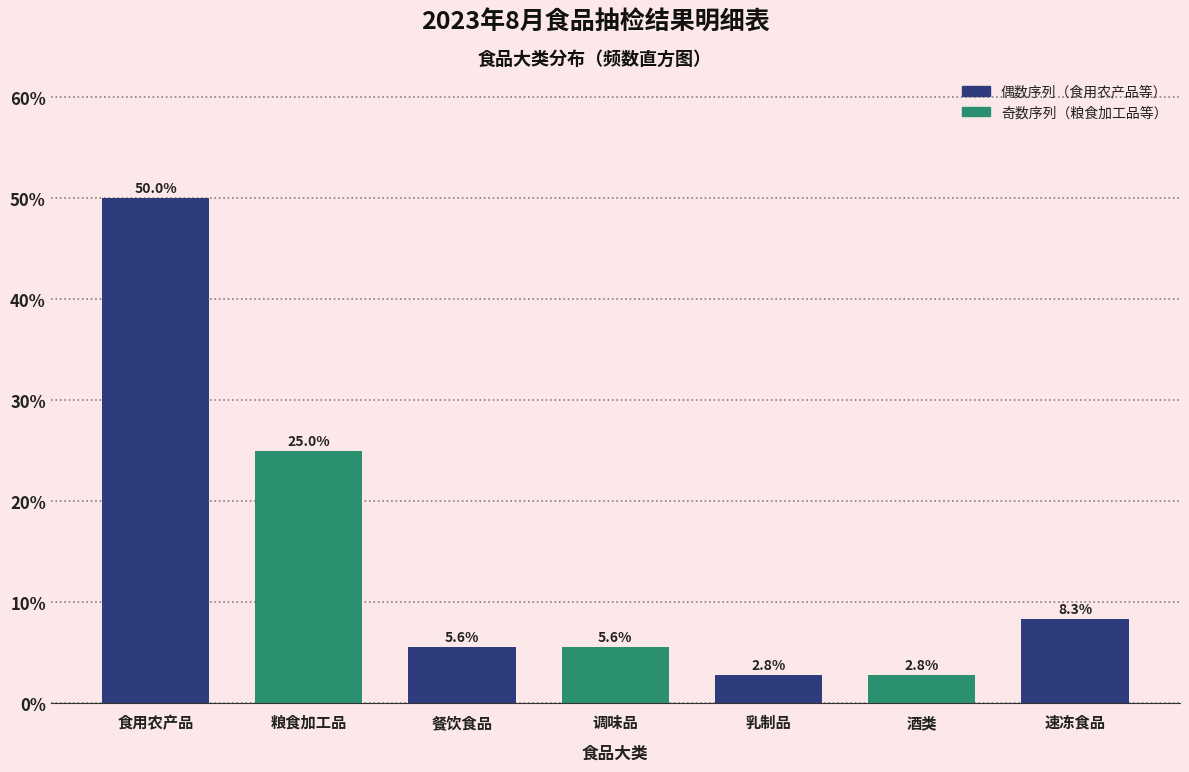

Reading right to left, list all the values displayed in this chart.

8.3	2.8	2.8	5.6	5.6	25.0	50.0